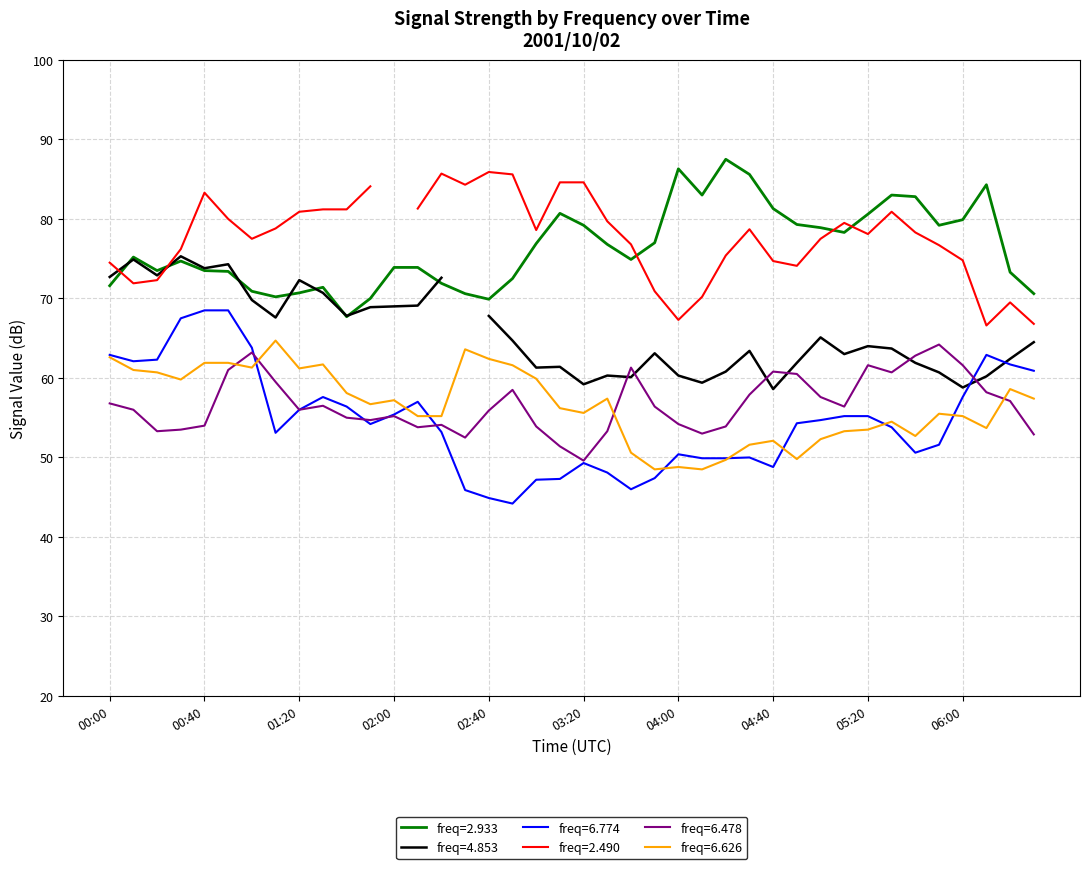

Is it true that freq=6.626 equals 34.9 at 00:40?

False